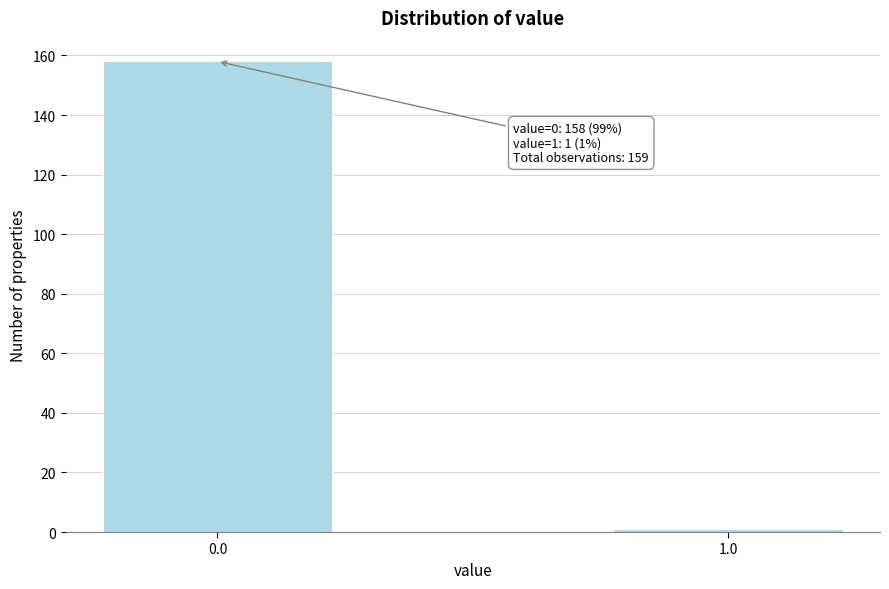

Reading left to right, list all the values displayed in this chart.

158	1